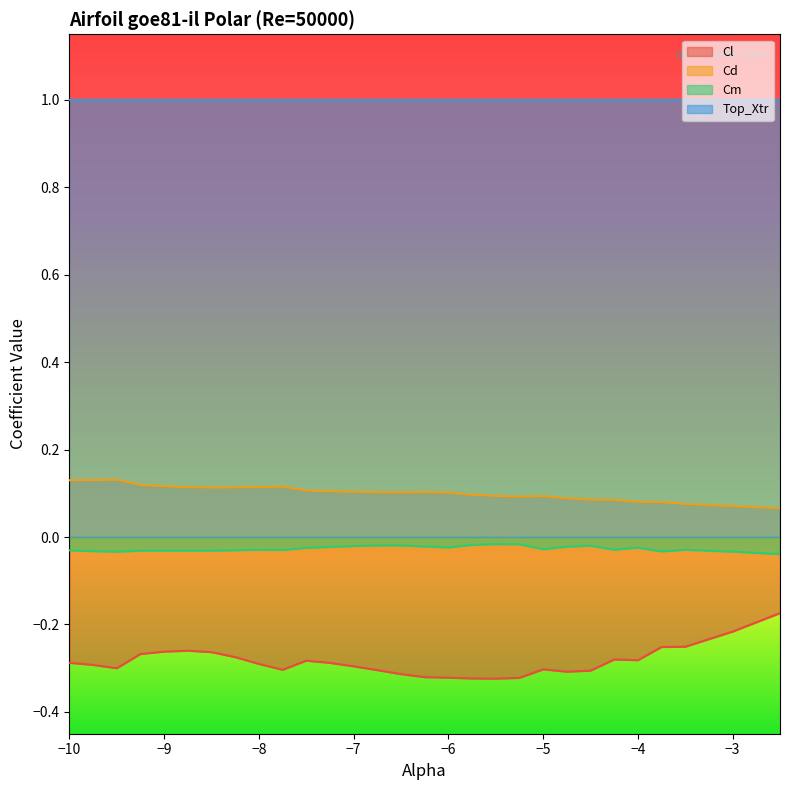

Which category has the highest value across all series?

-9.5